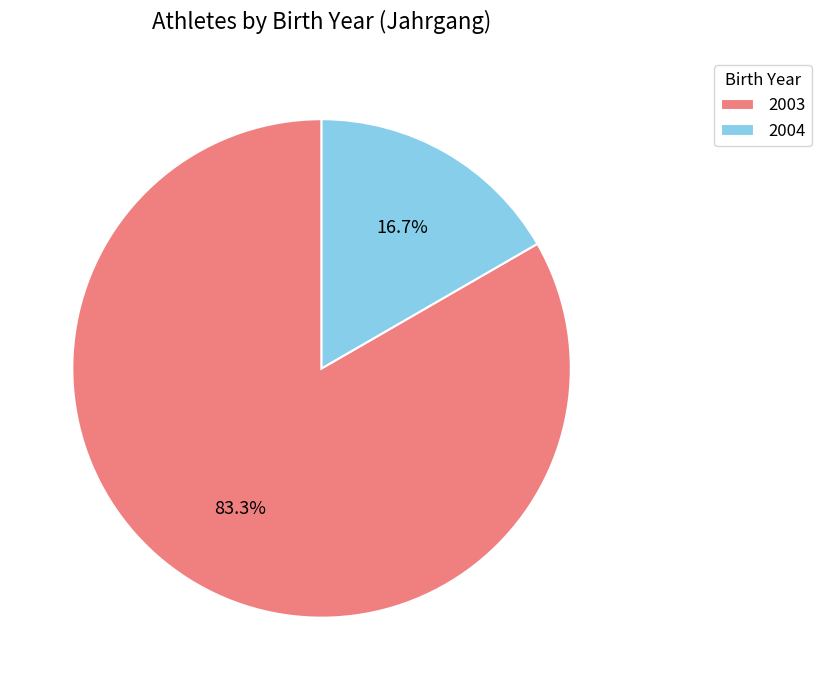

Between 2003 and 2004, which is larger?

2003